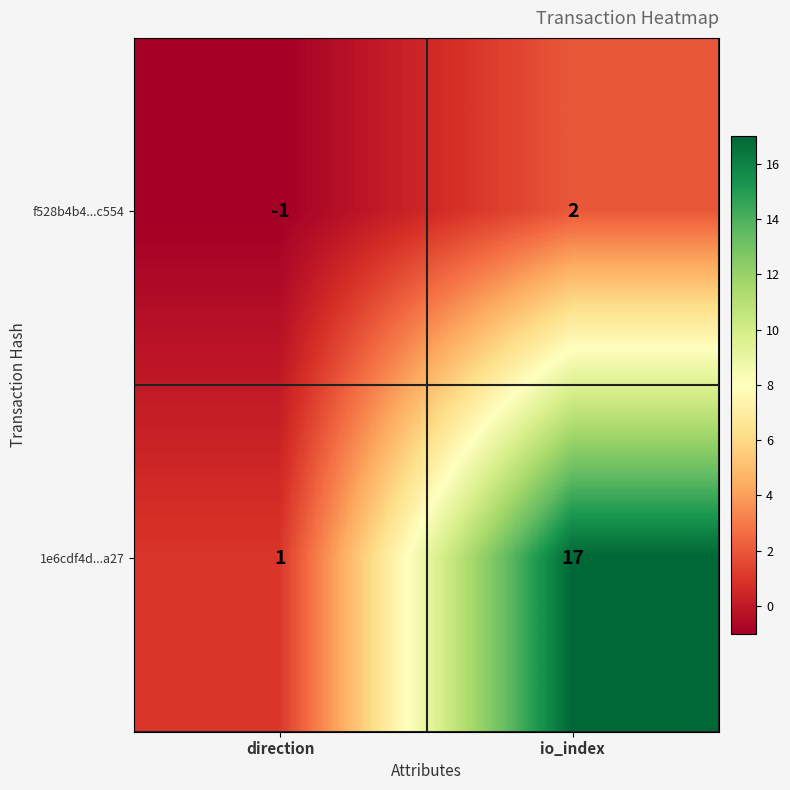

The f528b4b4...c554 series shows -1 at direction. True or false?

True